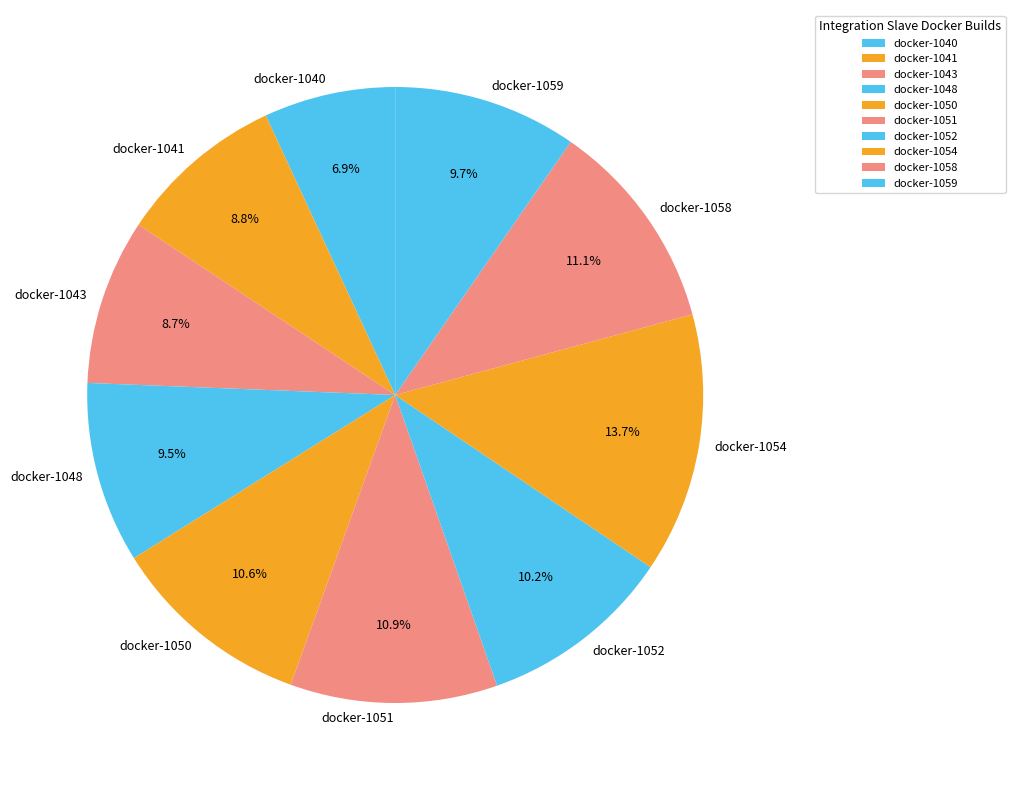

Does any single category account for the majority?

No